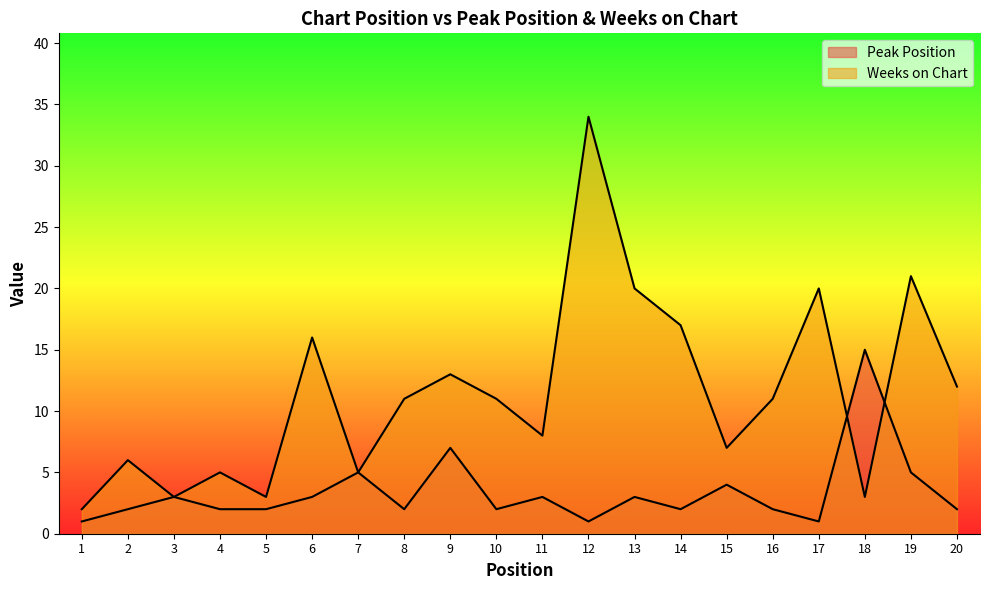

Rank the series at 13 from highest to lowest value.

Weeks on Chart, Peak Position